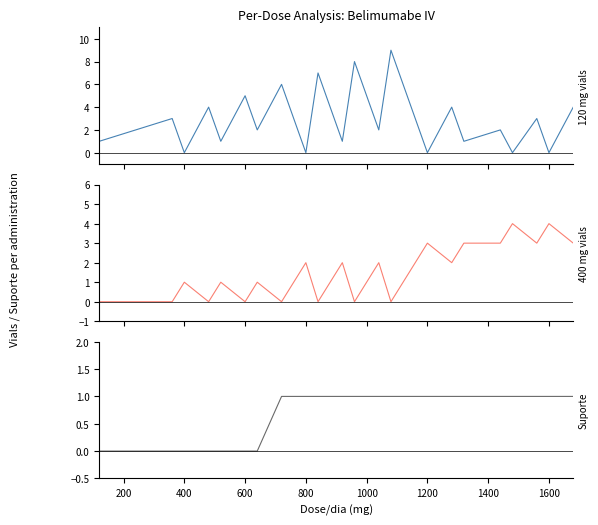

Which series has the widest spread of values?

120 mg